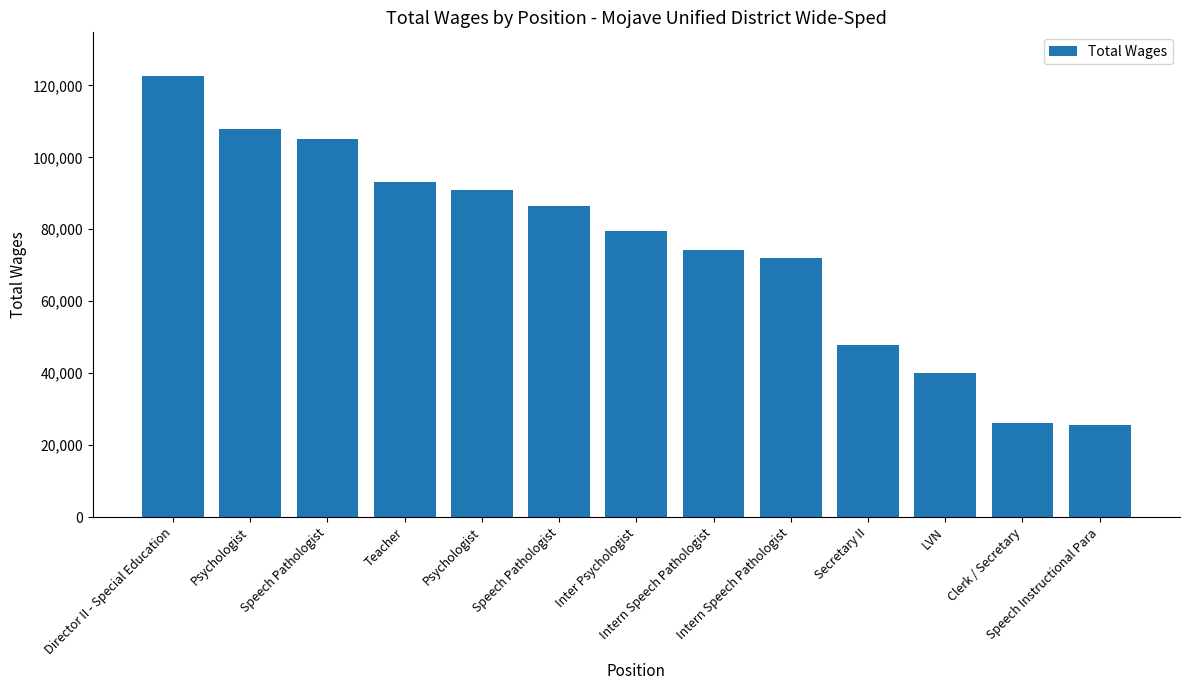

What is the value of the 7th bar from the left?

79563